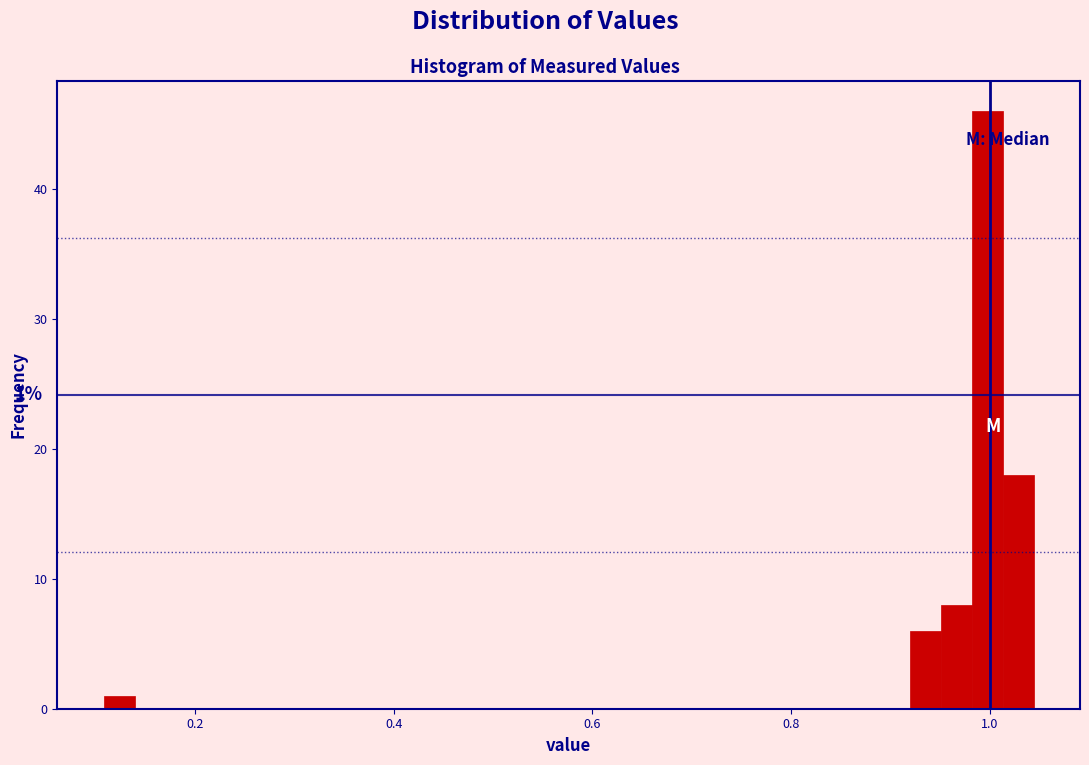

Read against the x-axis, roughly where is the centre of the tallest bar?

1.00